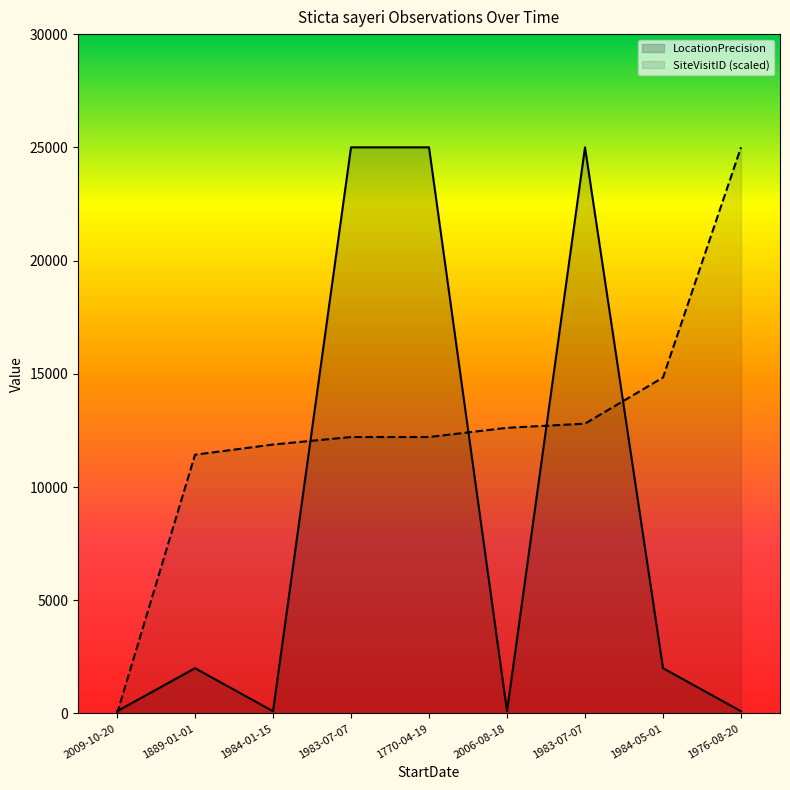

Rank the series at 1976-08-20 from highest to lowest value.

SiteVisitID (scaled), LocationPrecision